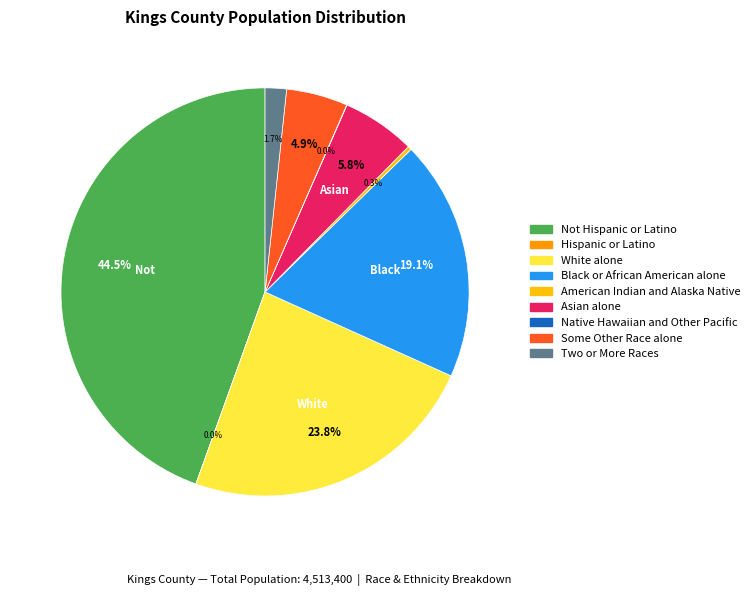

What portion of the pie excludes Two or More Races?

98.3%